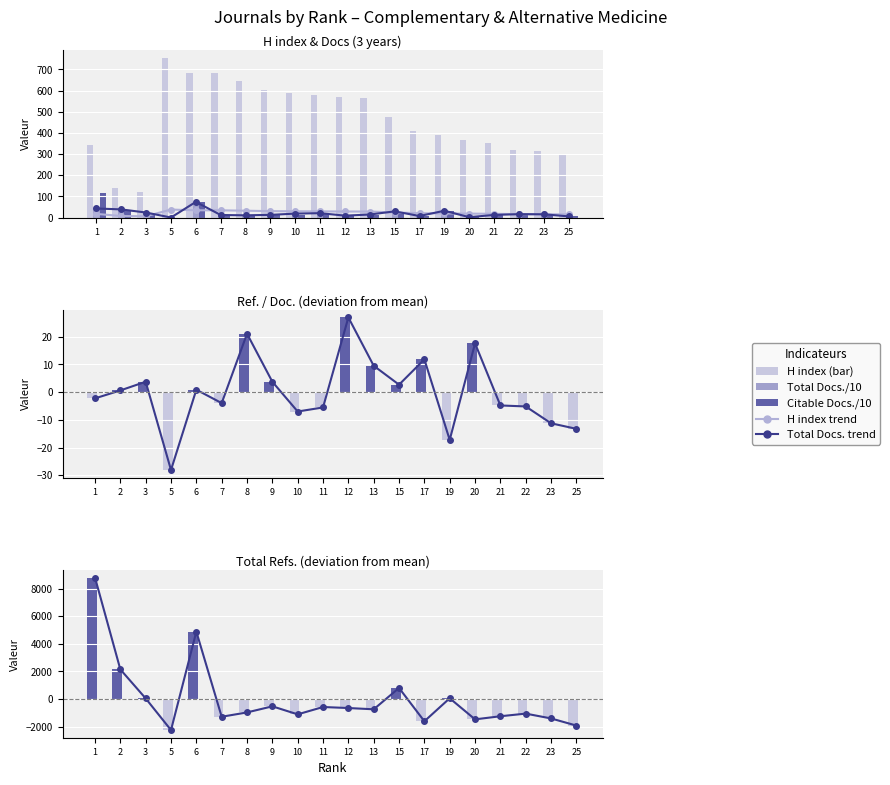

Which series has the largest total across all categories?

H index